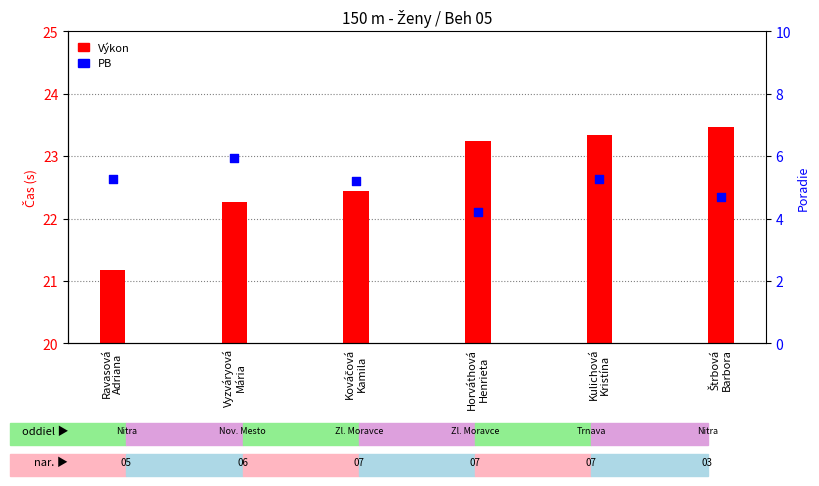

What are all the series names shown in the legend?

Výkon, PB